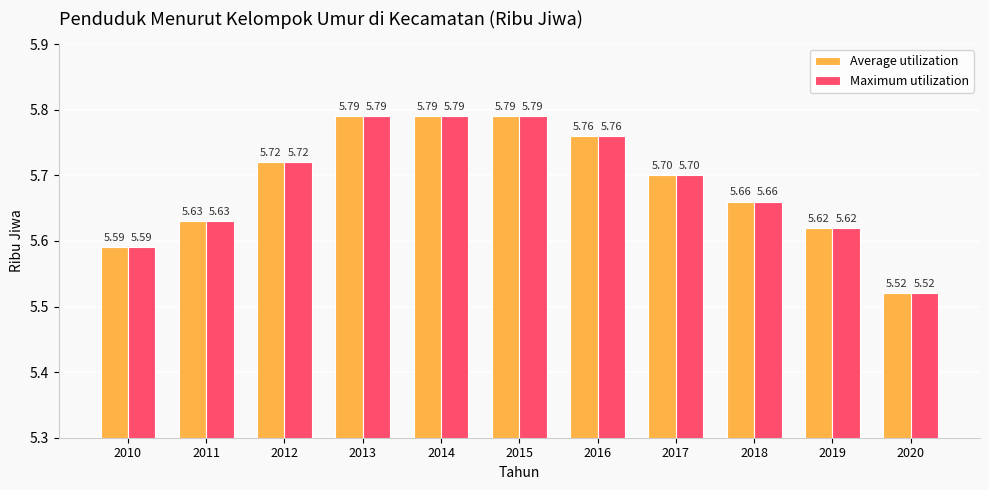

Which label corresponds to the smallest value in the chart?

2020